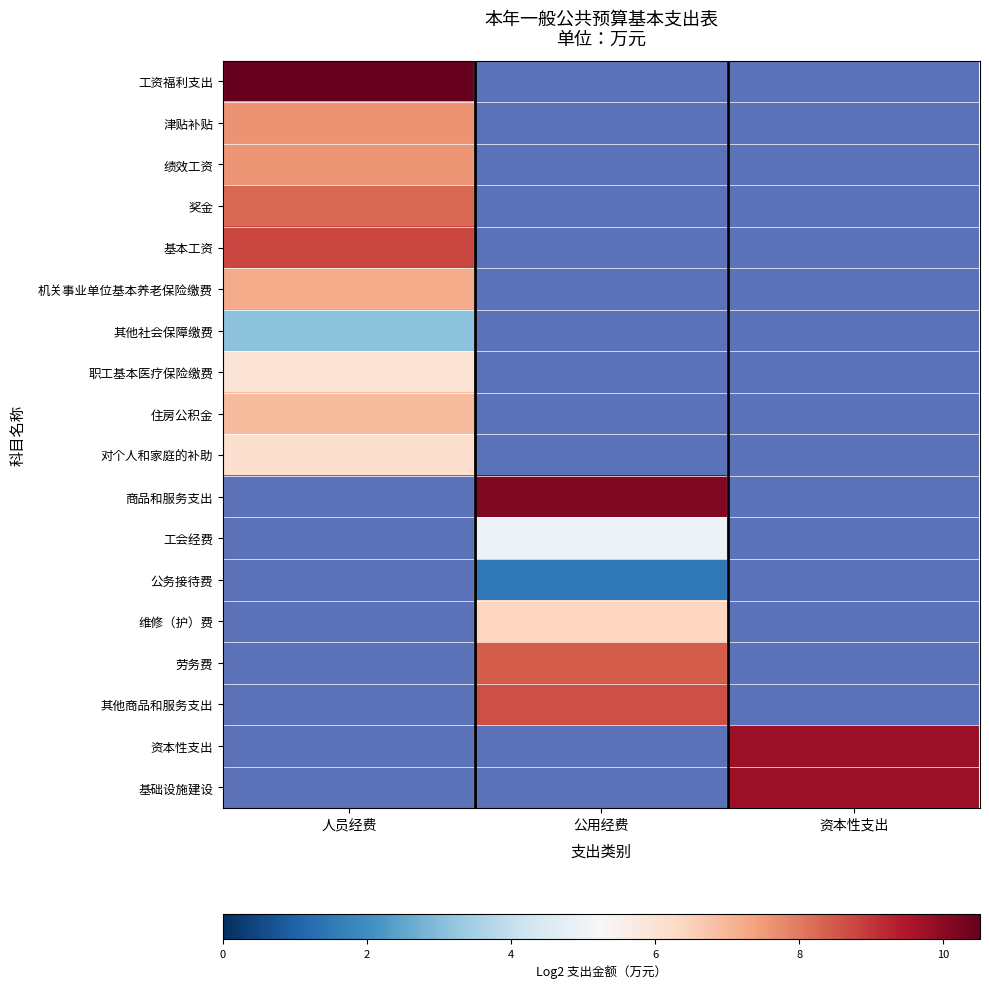

Reading right to left, what are all the values shown in this chart?

工资福利支出: 资本性支出=0.0	公用经费=0.0	人员经费=10.5
津贴补贴: 资本性支出=0.0	公用经费=0.0	人员经费=7.6
绩效工资: 资本性支出=0.0	公用经费=0.0	人员经费=7.6
奖金: 资本性支出=0.0	公用经费=0.0	人员经费=8.3
基本工资: 资本性支出=0.0	公用经费=0.0	人员经费=8.8
机关事业单位基本养老保险缴费: 资本性支出=0.0	公用经费=0.0	人员经费=7.2
其他社会保障缴费: 资本性支出=0.0	公用经费=0.0	人员经费=3.1
职工基本医疗保险缴费: 资本性支出=0.0	公用经费=0.0	人员经费=6.0
住房公积金: 资本性支出=0.0	公用经费=0.0	人员经费=6.9
对个人和家庭的补助: 资本性支出=0.0	公用经费=0.0	人员经费=6.1
商品和服务支出: 资本性支出=0.0	公用经费=10.1	人员经费=0.0
工会经费: 资本性支出=0.0	公用经费=5.0	人员经费=0.0
公务接待费: 资本性支出=0.0	公用经费=1.5	人员经费=0.0
维修（护）费: 资本性支出=0.0	公用经费=6.4	人员经费=0.0
劳务费: 资本性支出=0.0	公用经费=8.5	人员经费=0.0
其他商品和服务支出: 资本性支出=0.0	公用经费=8.7	人员经费=0.0
资本性支出: 资本性支出=9.8	公用经费=0.0	人员经费=0.0
基础设施建设: 资本性支出=9.8	公用经费=0.0	人员经费=0.0